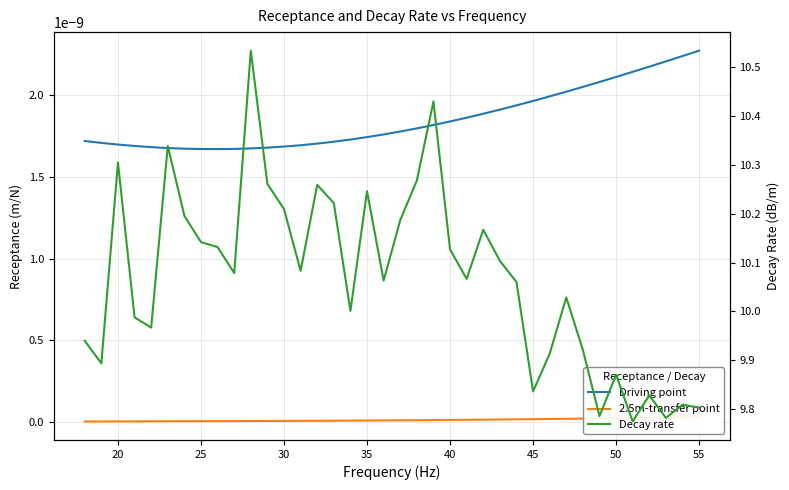

Is the value of 2.5m-transfer point at 60 greater than the value of Decay rate at 26?

No